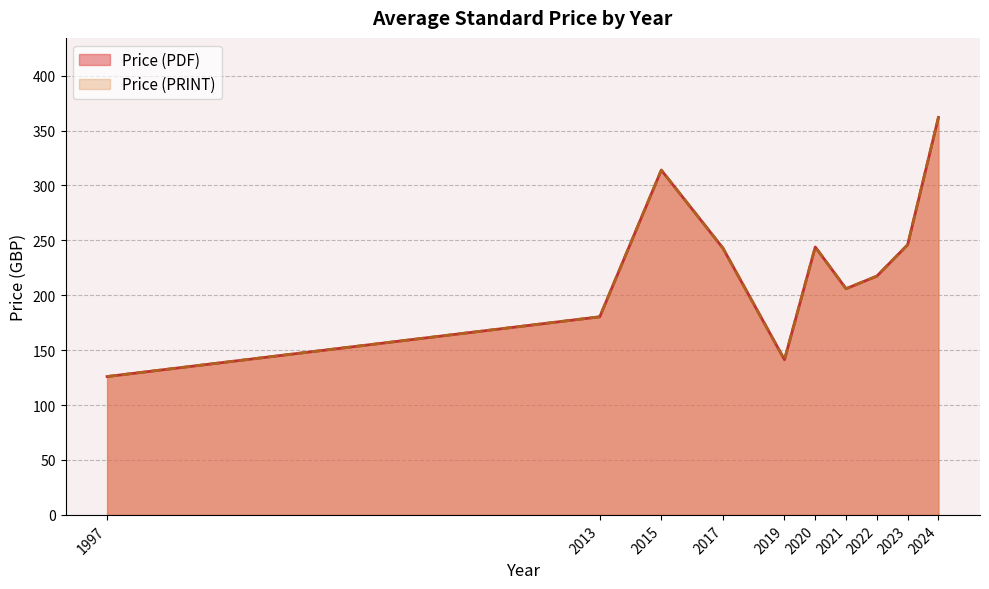

What is the average value of the Price (PRINT) series?

234